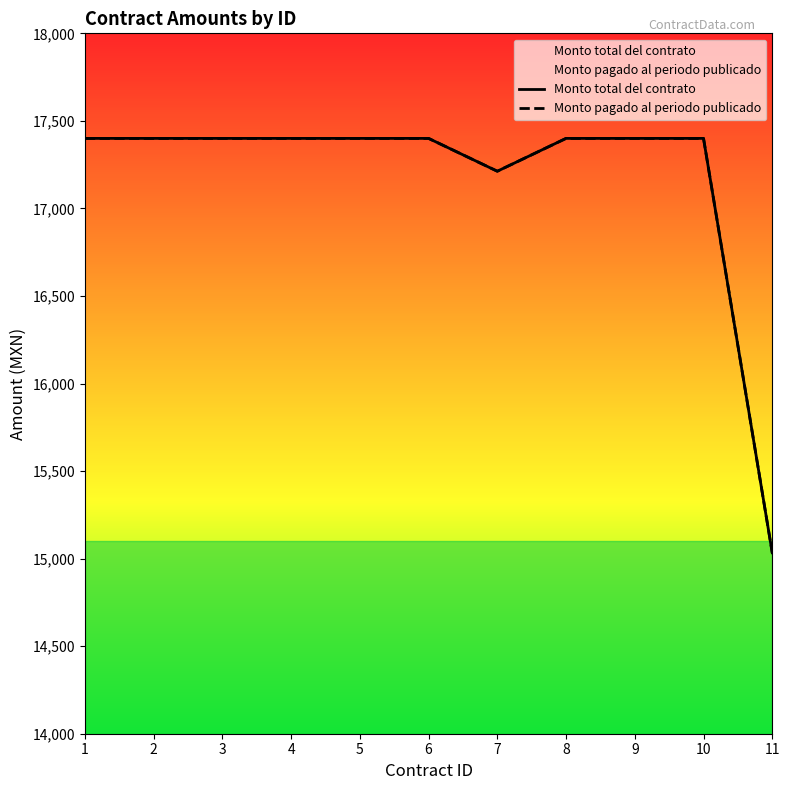

Is it true that Monto total del contrato equals 17400.0 at 4?

True